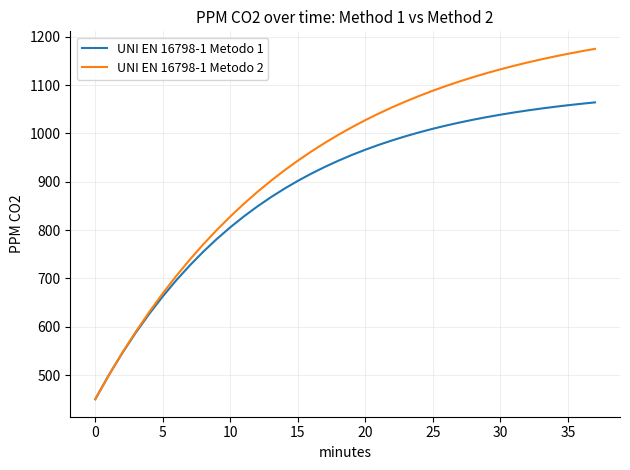

What is the minimum value shown in the chart?

450.0